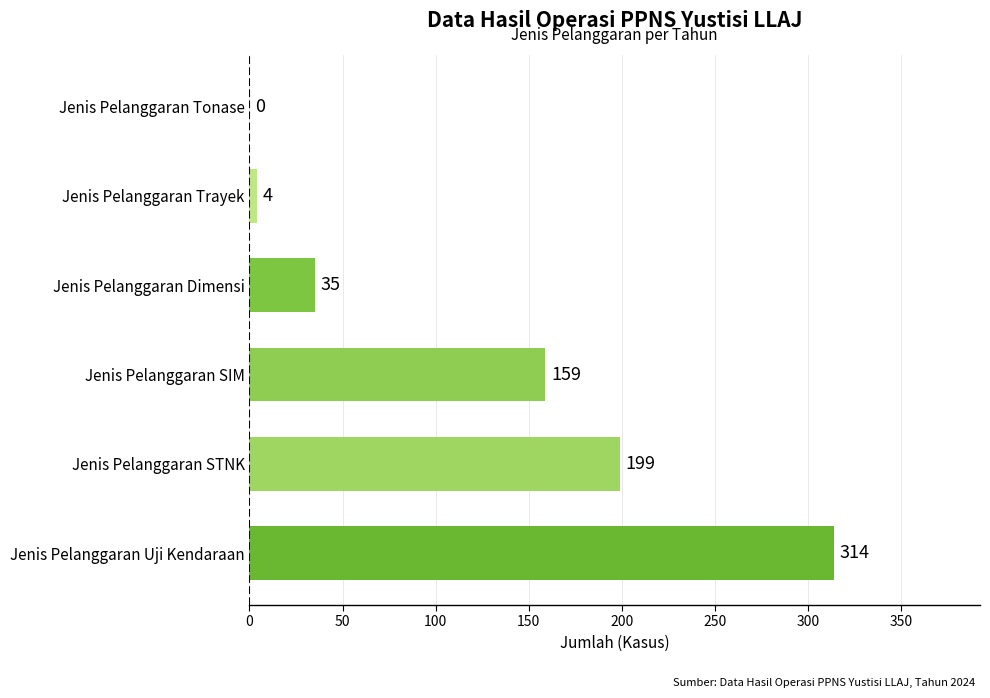

Which has a higher value, Jenis Pelanggaran Trayek or Jenis Pelanggaran Tonase?

Jenis Pelanggaran Trayek